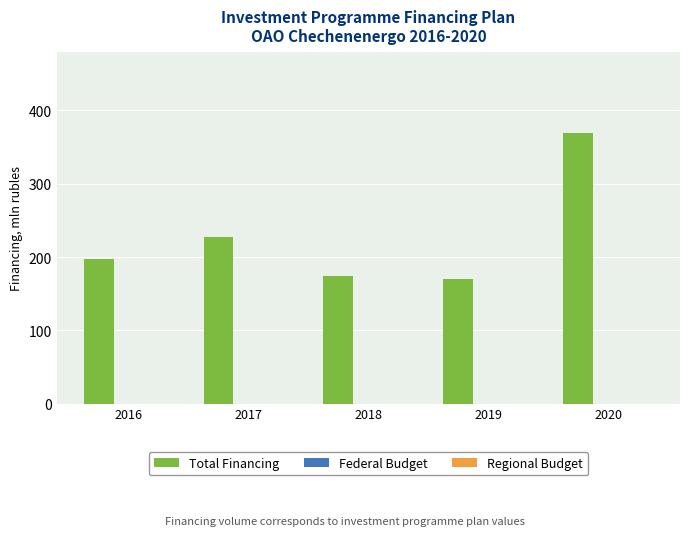

What is the value of the 2nd bar from the left?

227.1